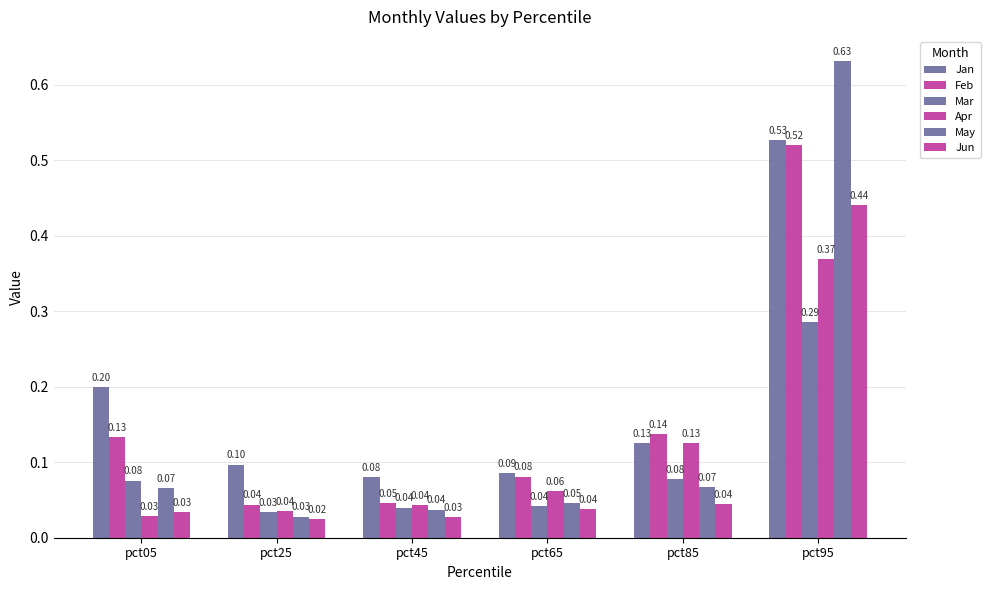

Rank the series at pct45 from lowest to highest value.

Jun, May, Mar, Apr, Feb, Jan